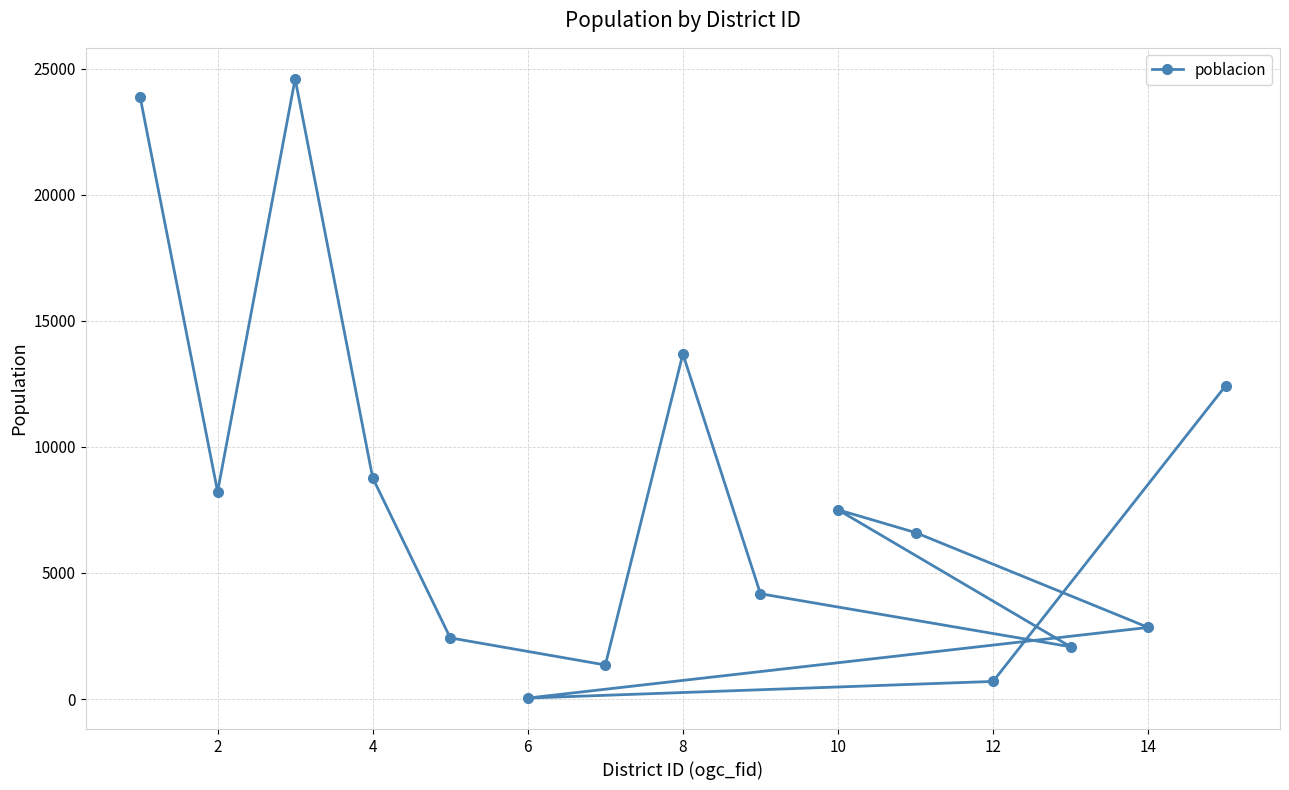

How many values exceed 6603?

7